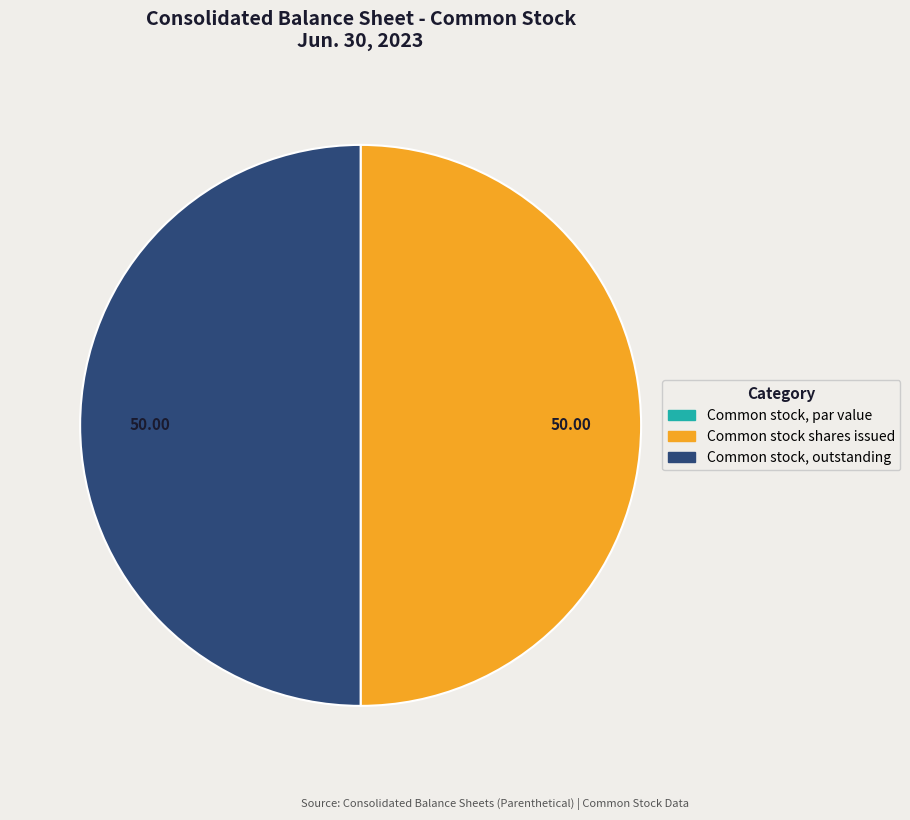

Combined, do Common stock shares issued and Common stock, outstanding account for over 50%?

Yes